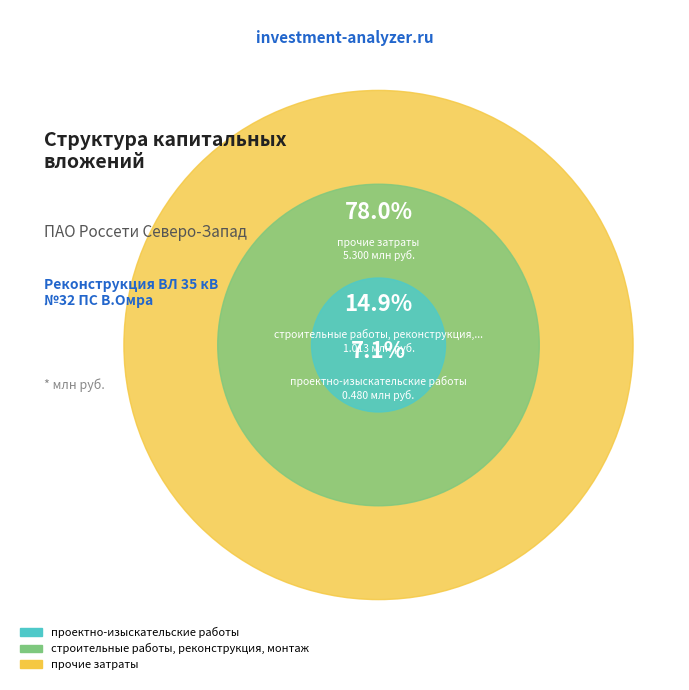

Combined, what portion of the pie is проектно-изыскательские работы and прочие затраты?

85.1%